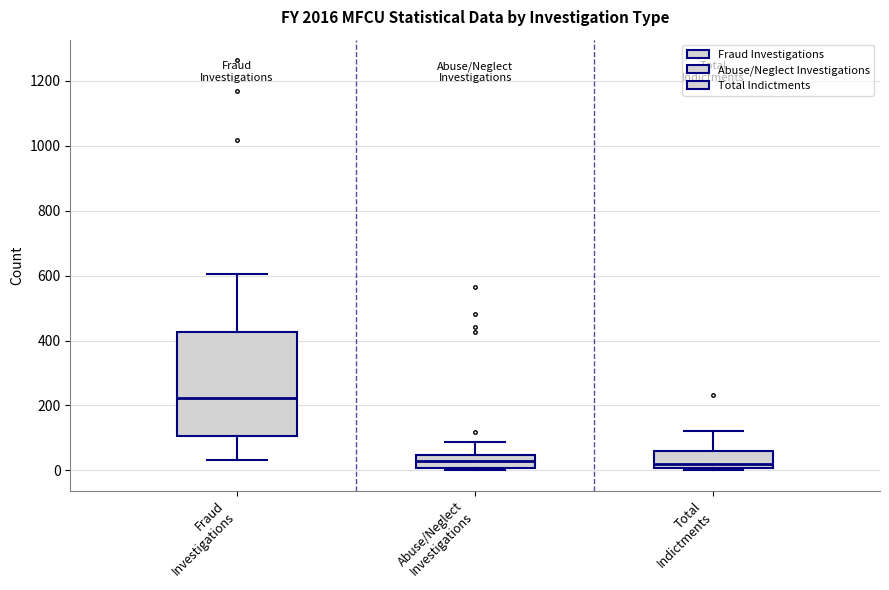

Which box's median line is the highest?

Fraud Investigations